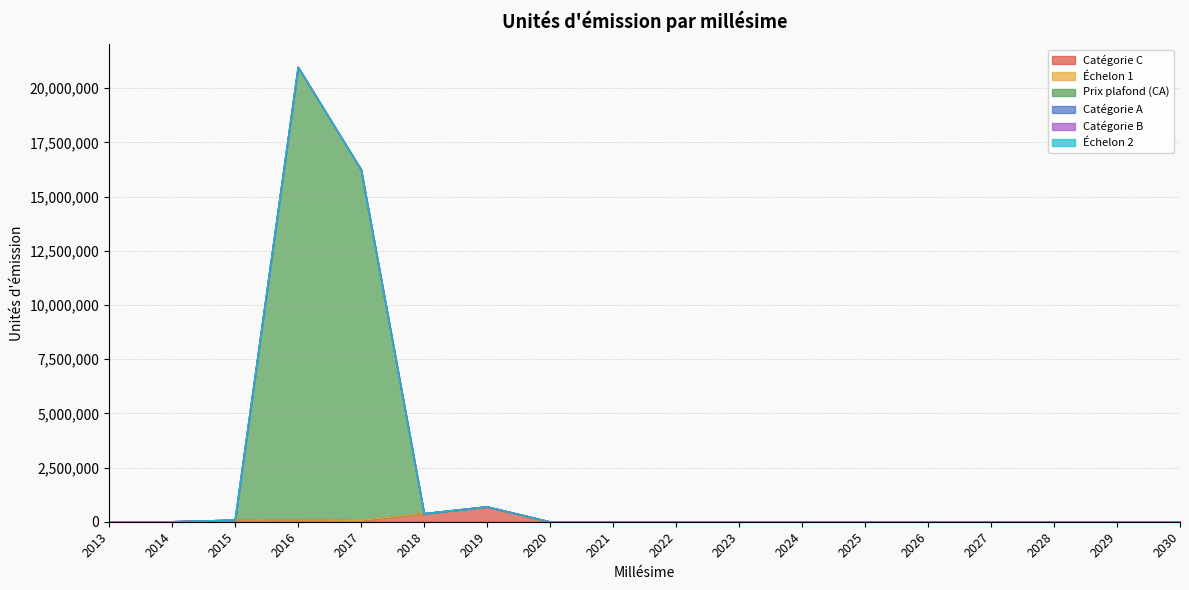

Between 2020 and 2028, which series saw the biggest shift?

Catégorie C